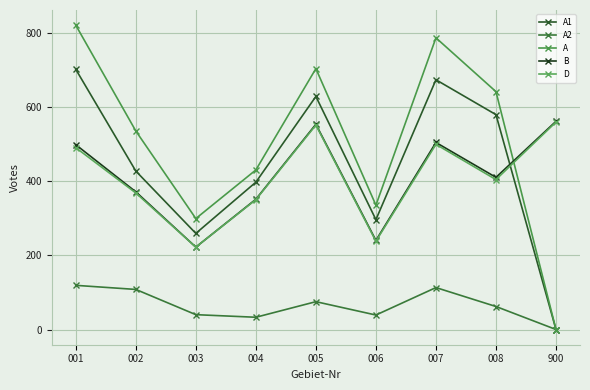

Does the chart display data point markers on the line(s)?

Yes